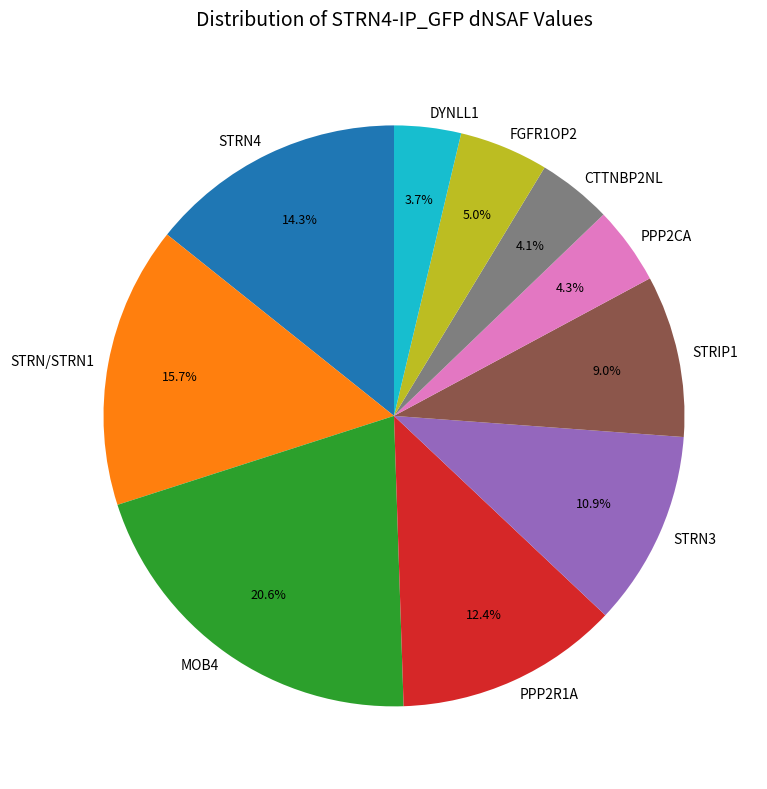

To the nearest percent, what percentage of the pie is PPP2R1A?

12%